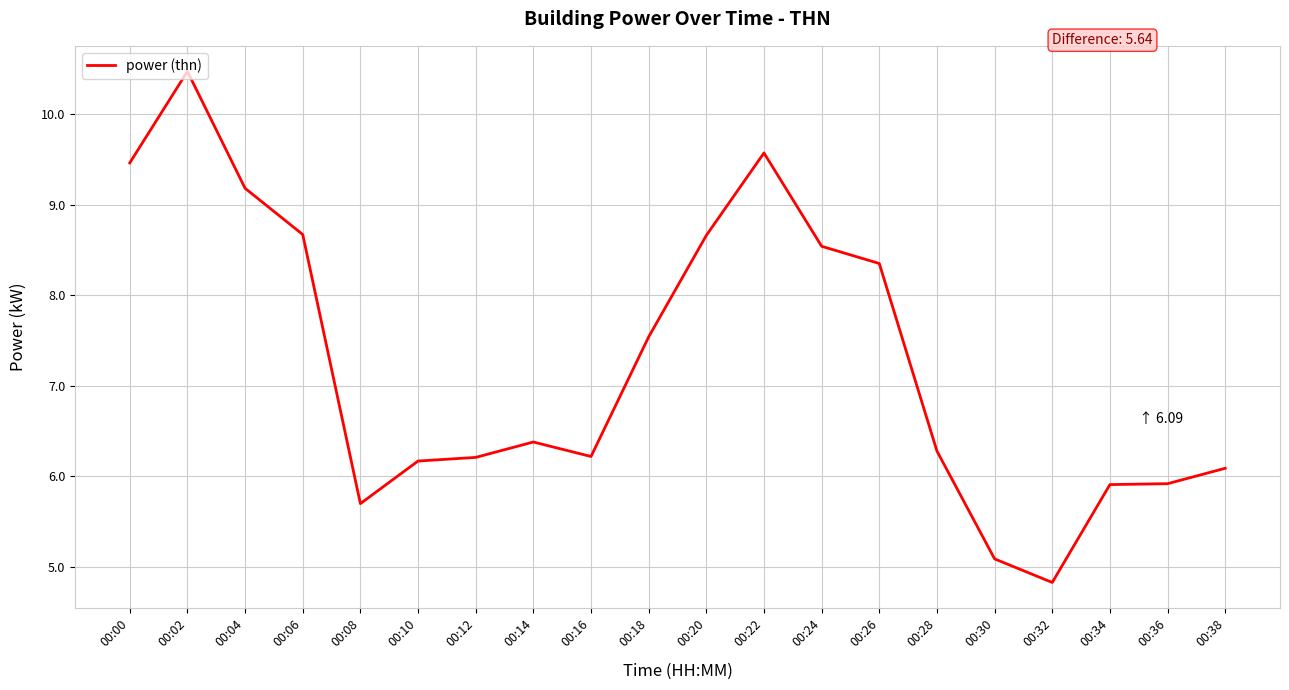

What is the difference between the maximum and minimum values?

5.6